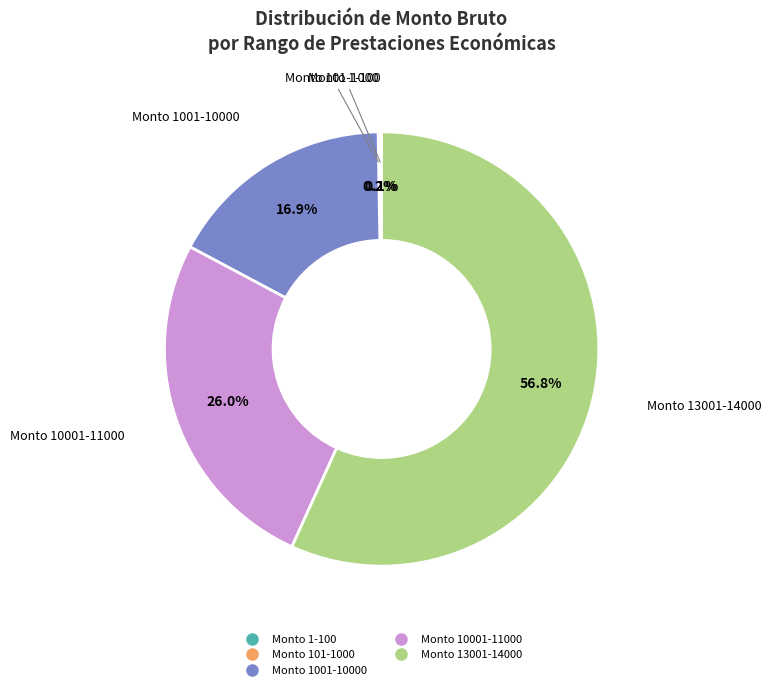

Does any single category account for the majority?

Yes